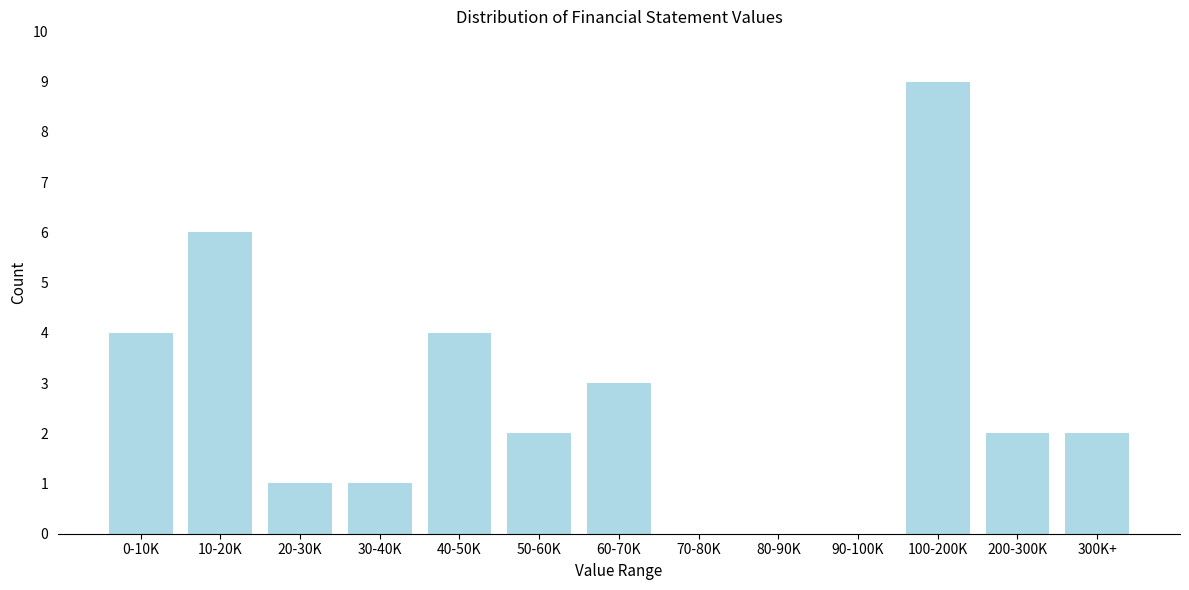

Reading left to right, list all the values displayed in this chart.

0-10K=4	10-20K=6	20-30K=1	30-40K=1	40-50K=4	50-60K=2	60-70K=3	70-80K=0	80-90K=0	90-100K=0	100-200K=9	200-300K=2	300K+=2